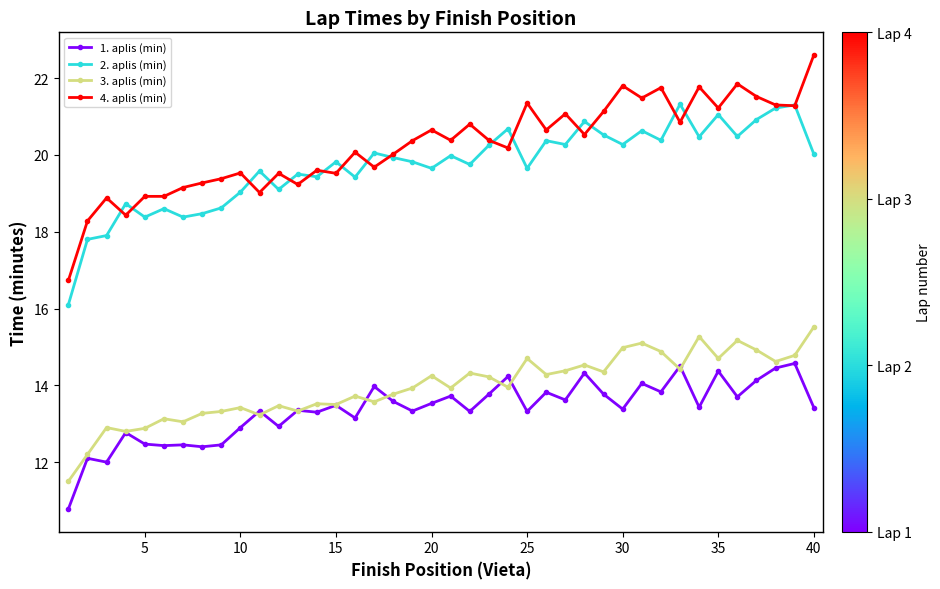

Which series has the widest spread of values?

4. aplis (min)